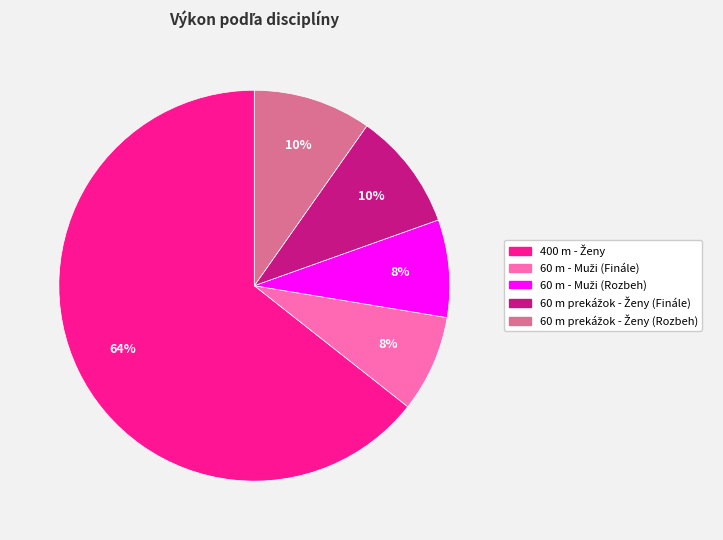

To the nearest percent, what is the difference between the largest and smallest slice percentages?

56%